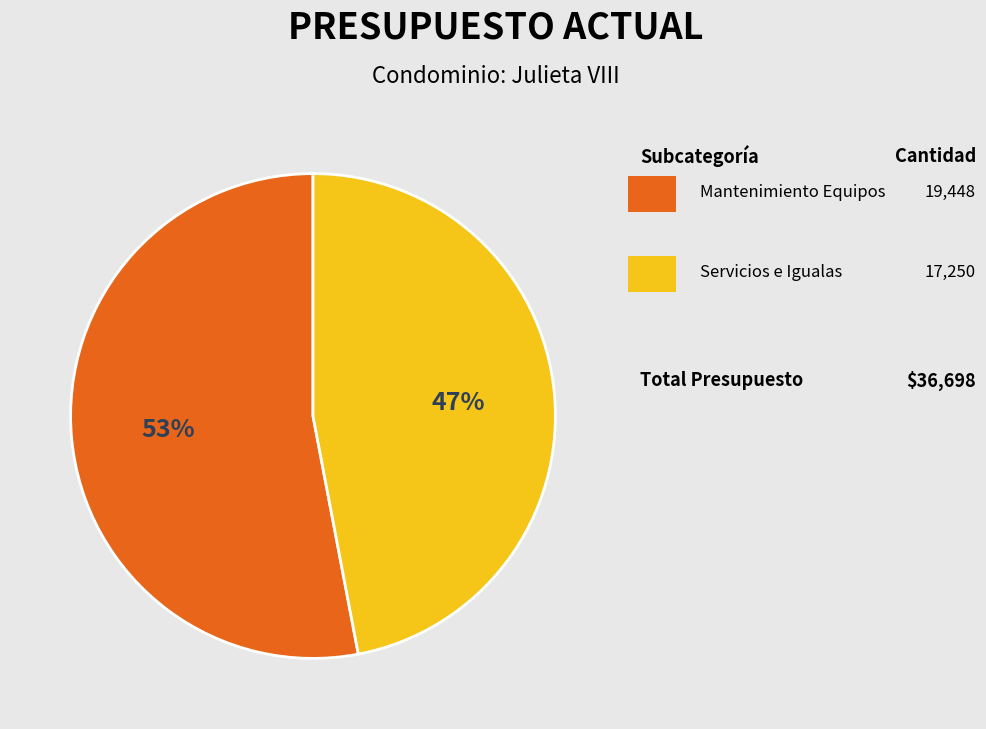

Is there a majority slice in this chart?

Yes